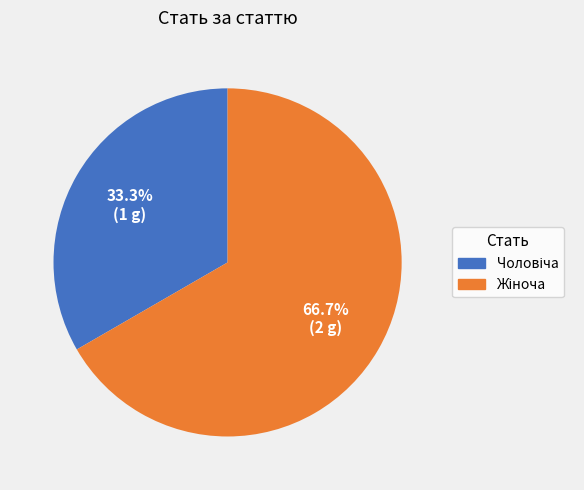

Is there any slice that represents more than half of the pie?

Yes